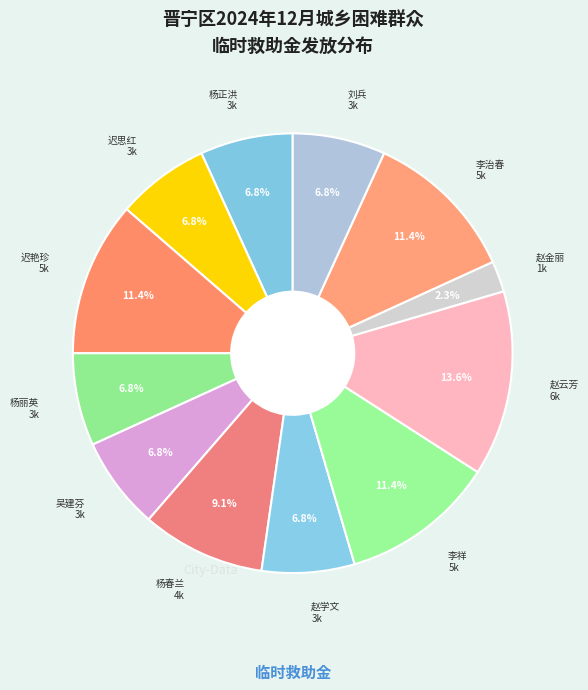

Count the number of slices in the pie.

12